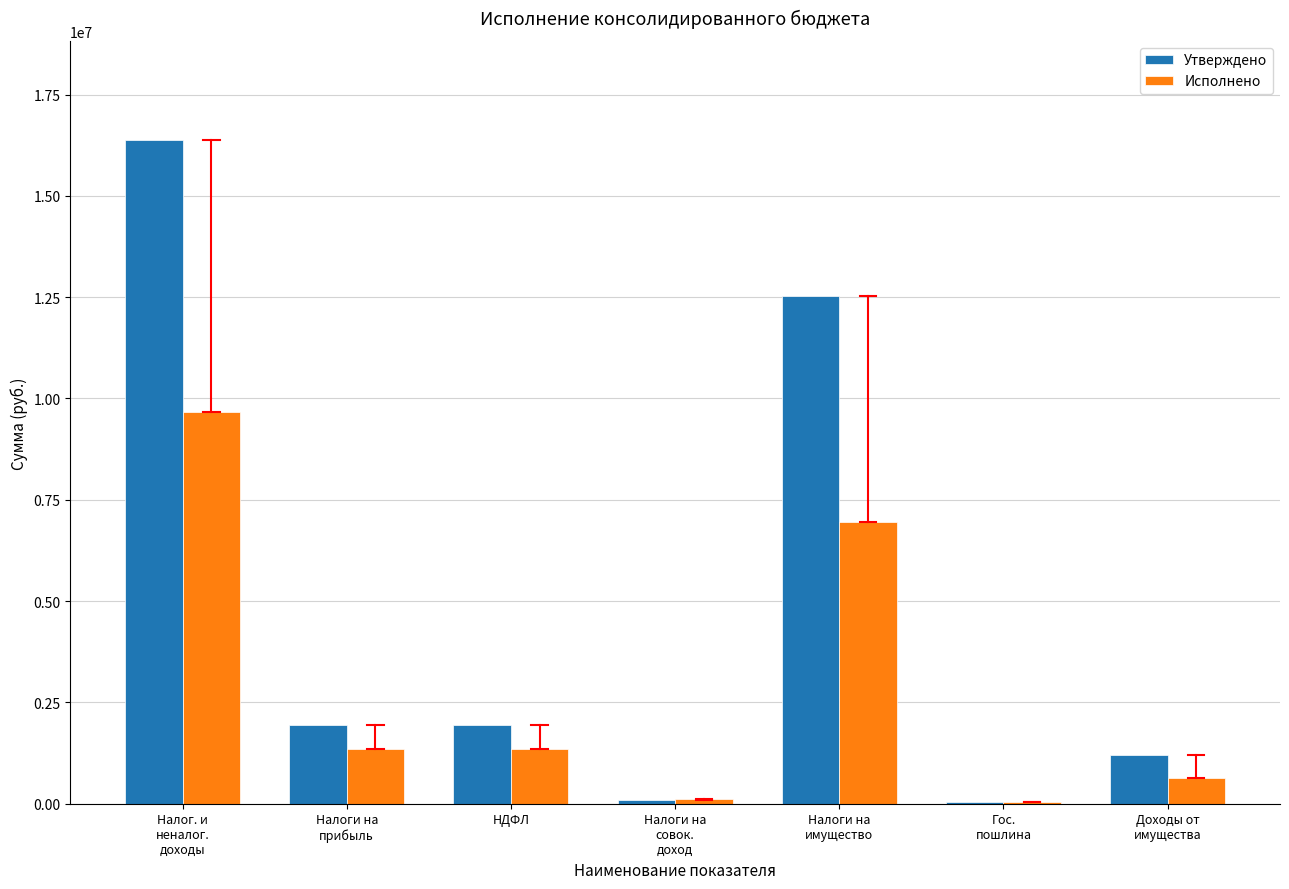

How many groups of bars are there?

7